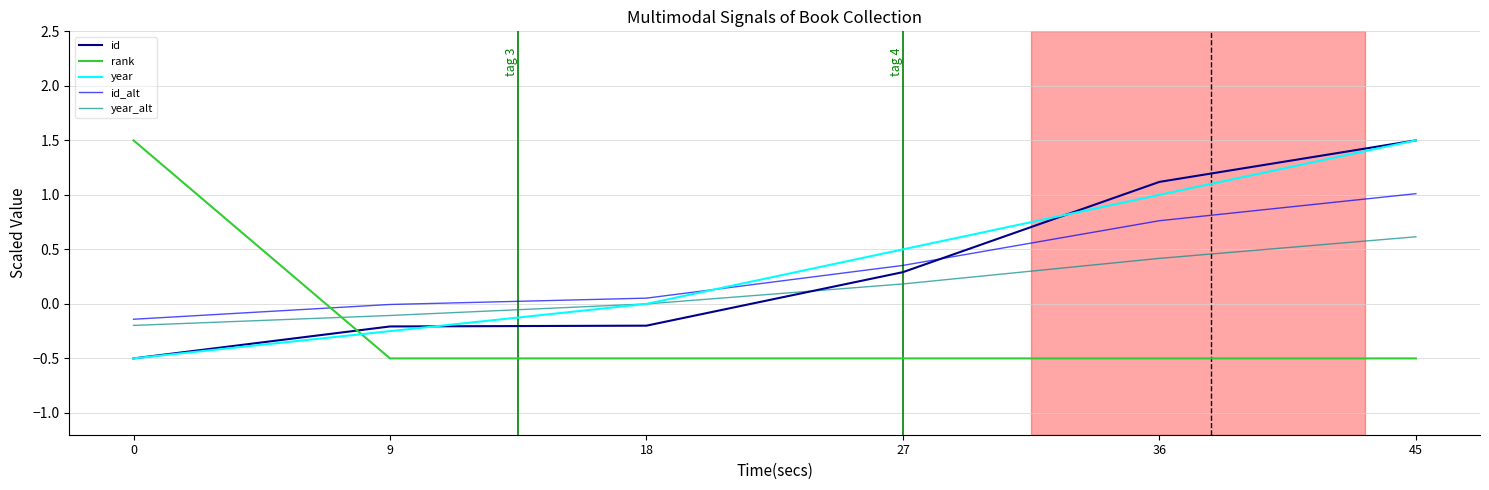

Which category has the highest value in the year_alt series?

45